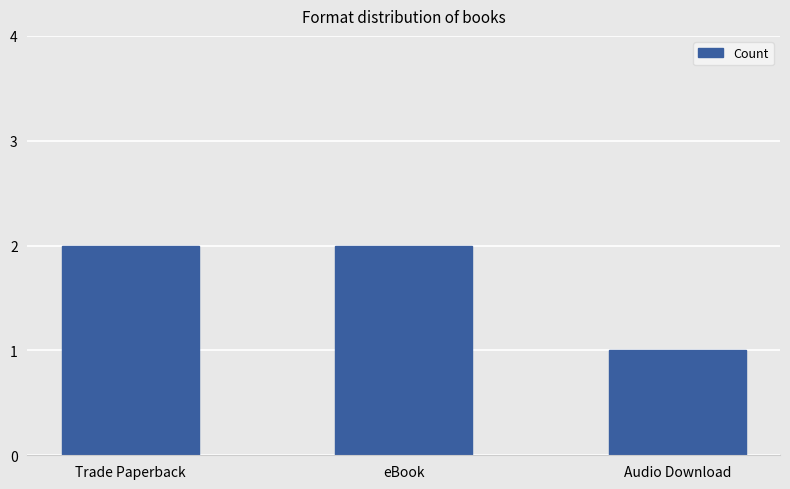

What is the maximum value shown in the chart?

2